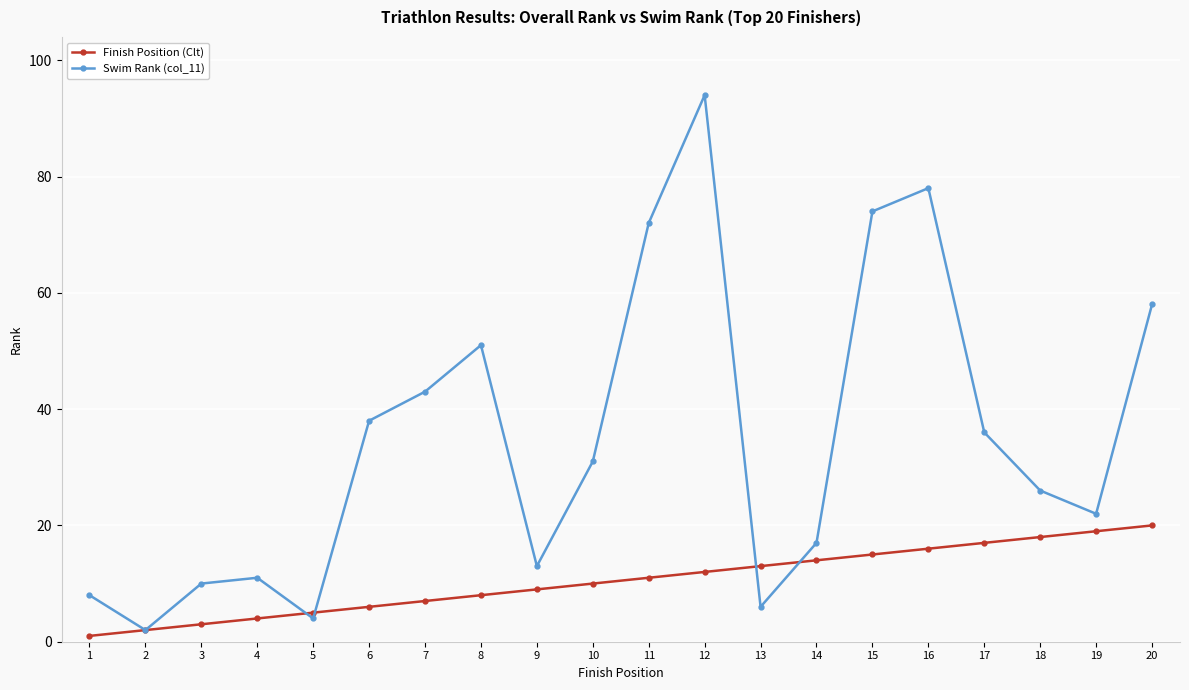

Is this an area chart (filled region under the line)?

No